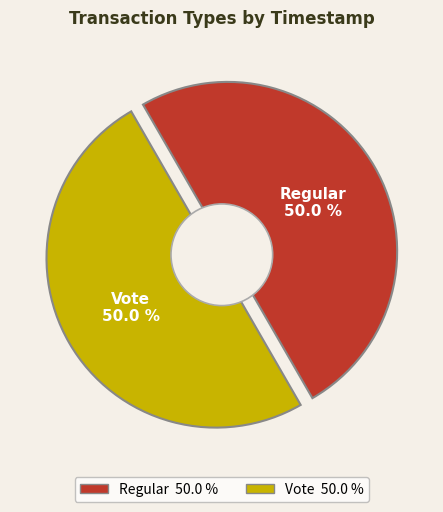

To the nearest percent, what portion does Vote represent?

50%